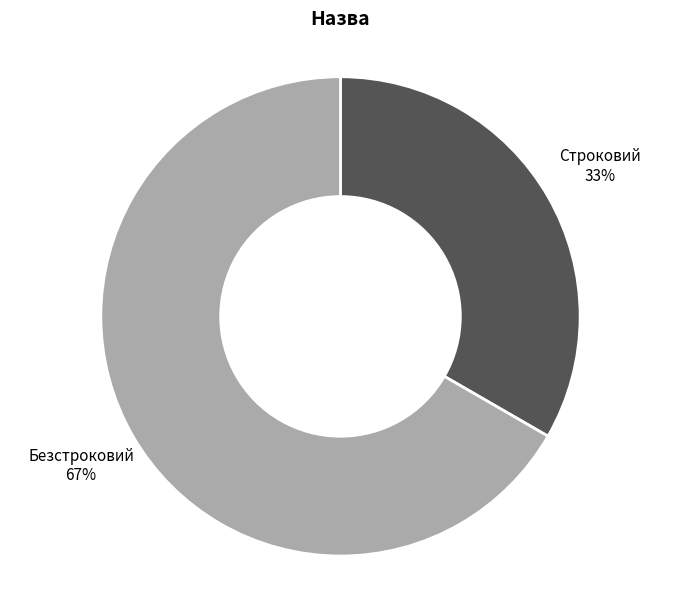

To the nearest percent, what is the combined percentage of Строковий and Безстроковий?

100%